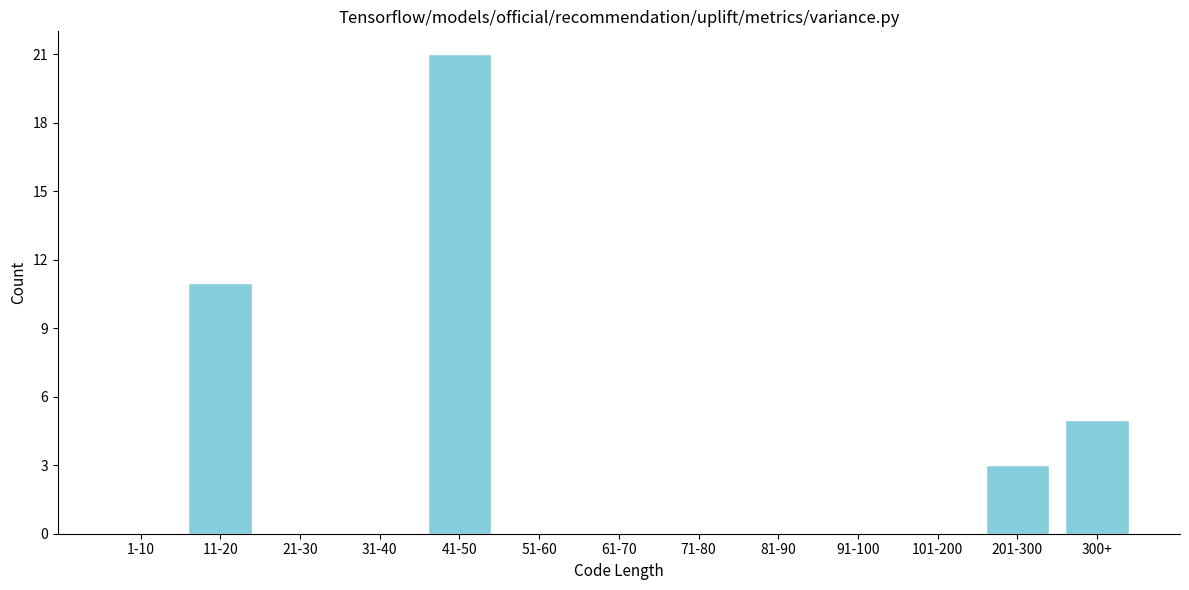

Reading left to right, what are all the values shown in this chart?

1-10=0	11-20=11	21-30=0	31-40=0	41-50=21	51-60=0	61-70=0	71-80=0	81-90=0	91-100=0	101-200=0	201-300=3	300+=5